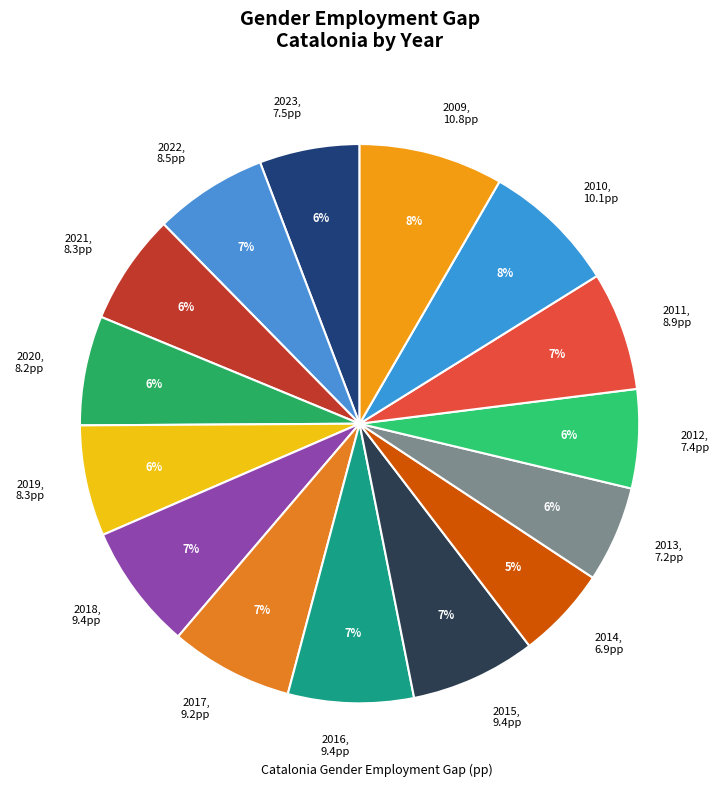

To the nearest percent, what is the average slice percentage?

7%